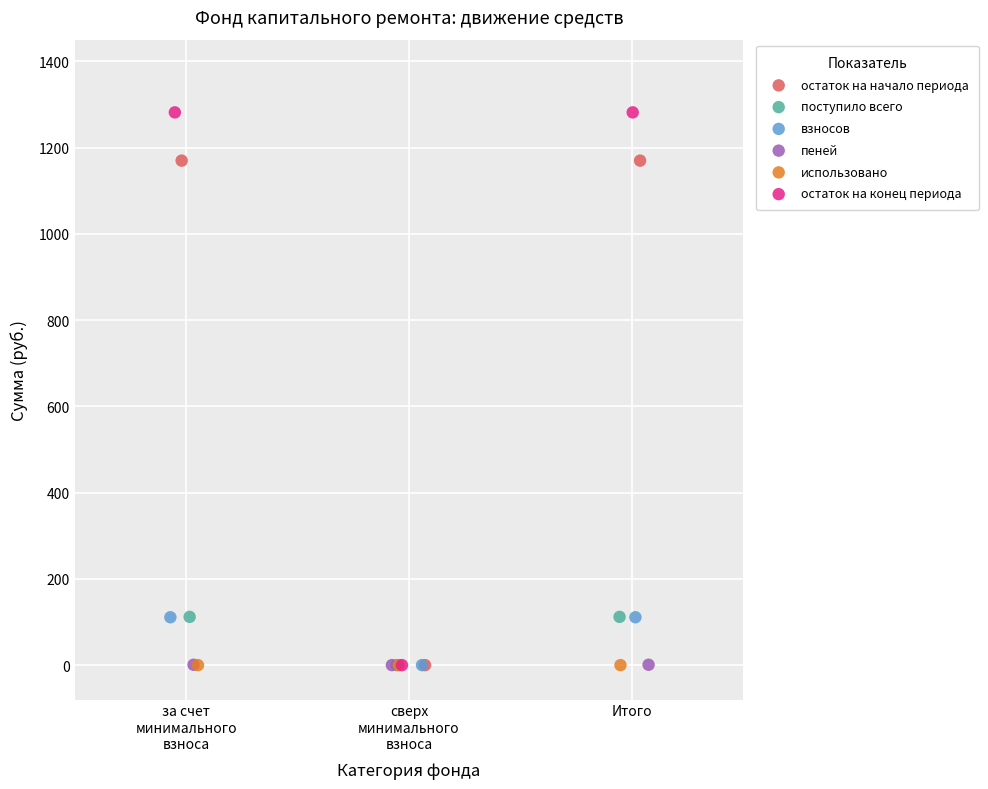

Which series reaches the maximum Y coordinate?

остаток на конец периода